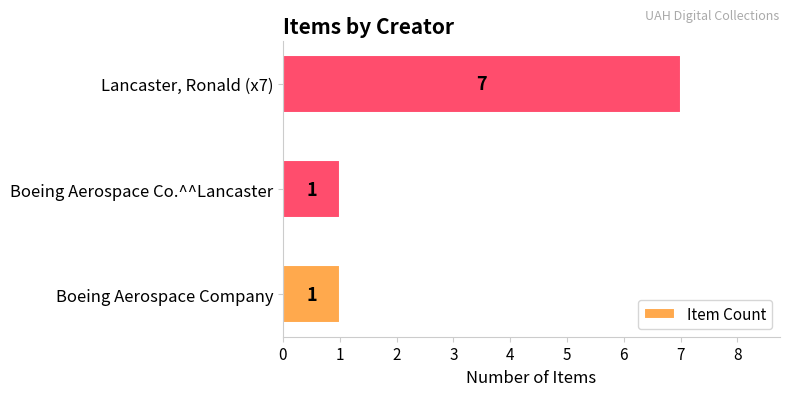

What is the difference between the maximum and minimum values?

6